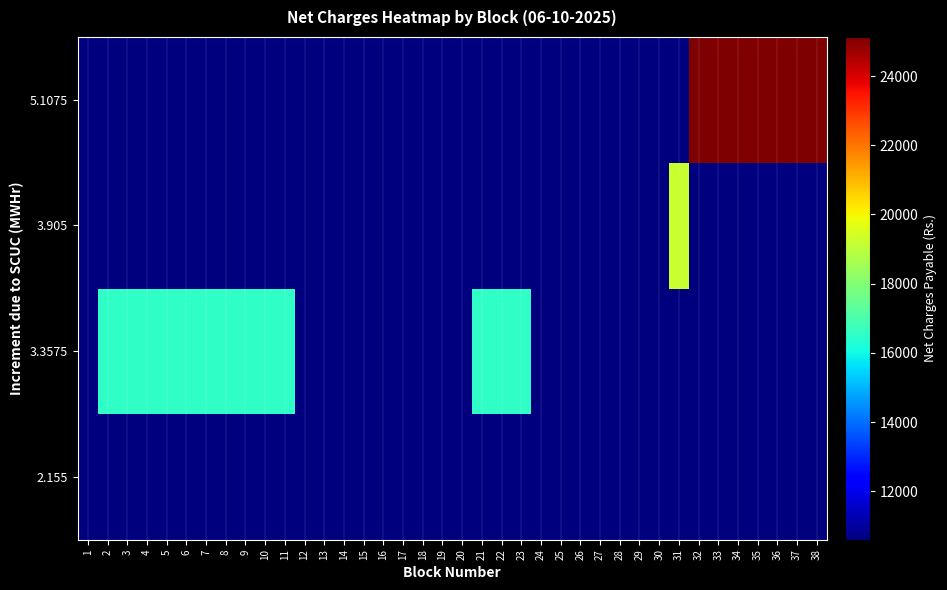

At which category is the sum across all series the highest?

32